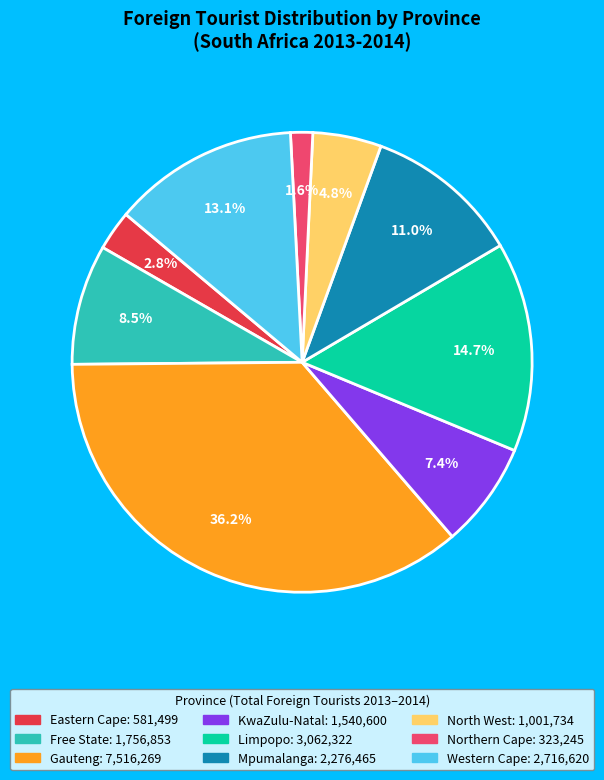

Is there any slice that represents more than half of the pie?

No